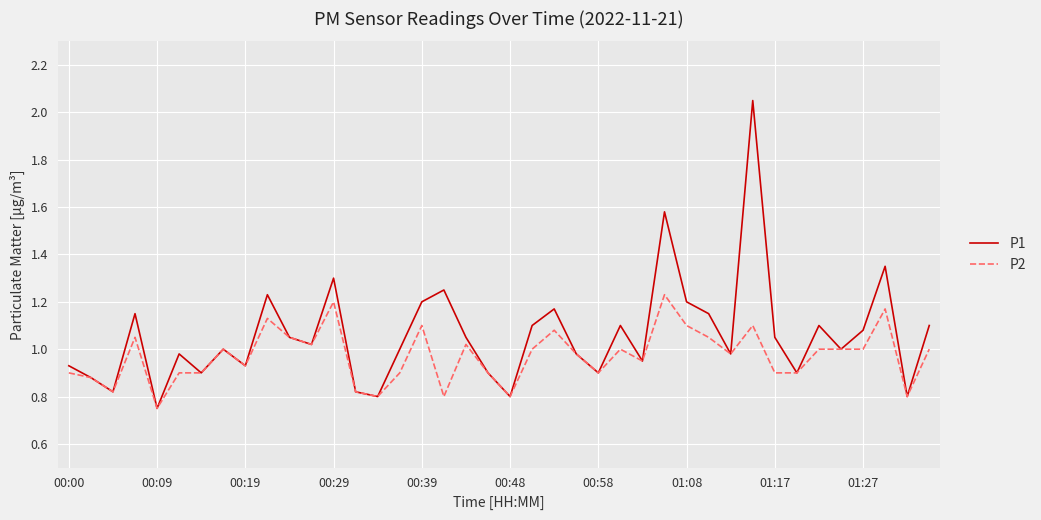

How many values in the P2 series are below 1?

20